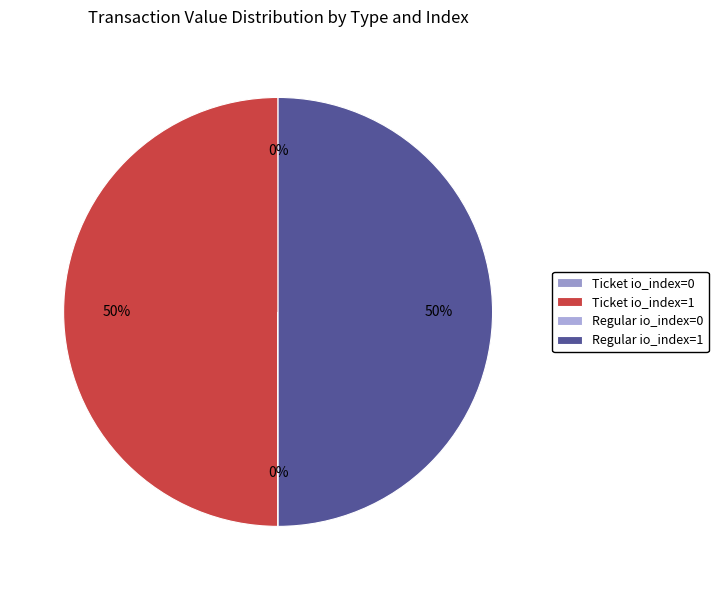

How many slices are in this pie chart?

4